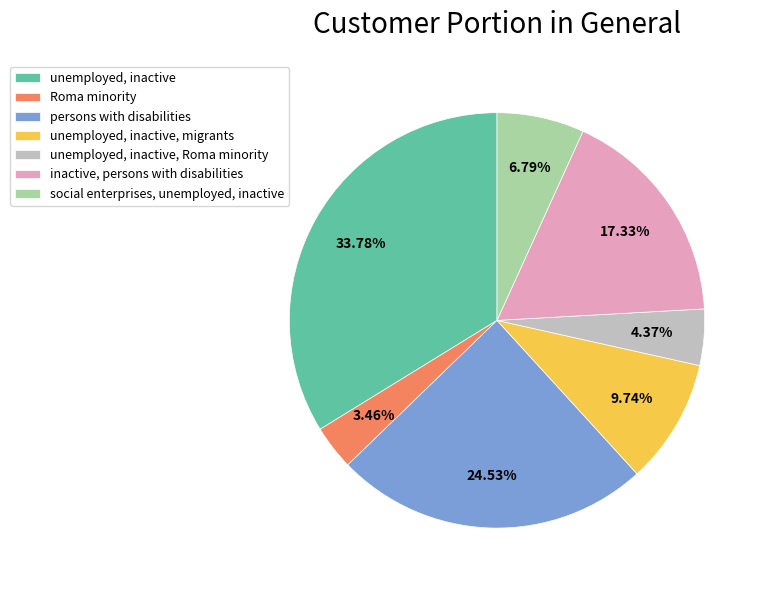

Count the number of slices in the pie.

7